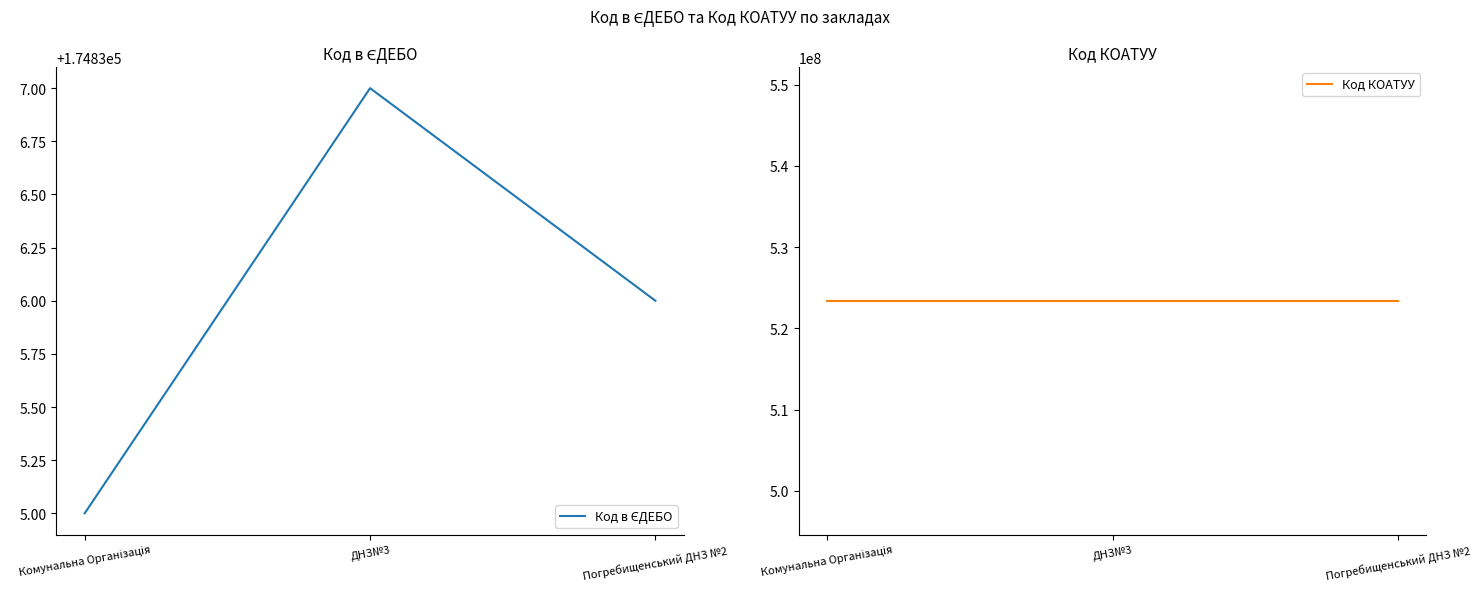

Does the chart have visible grid lines?

No